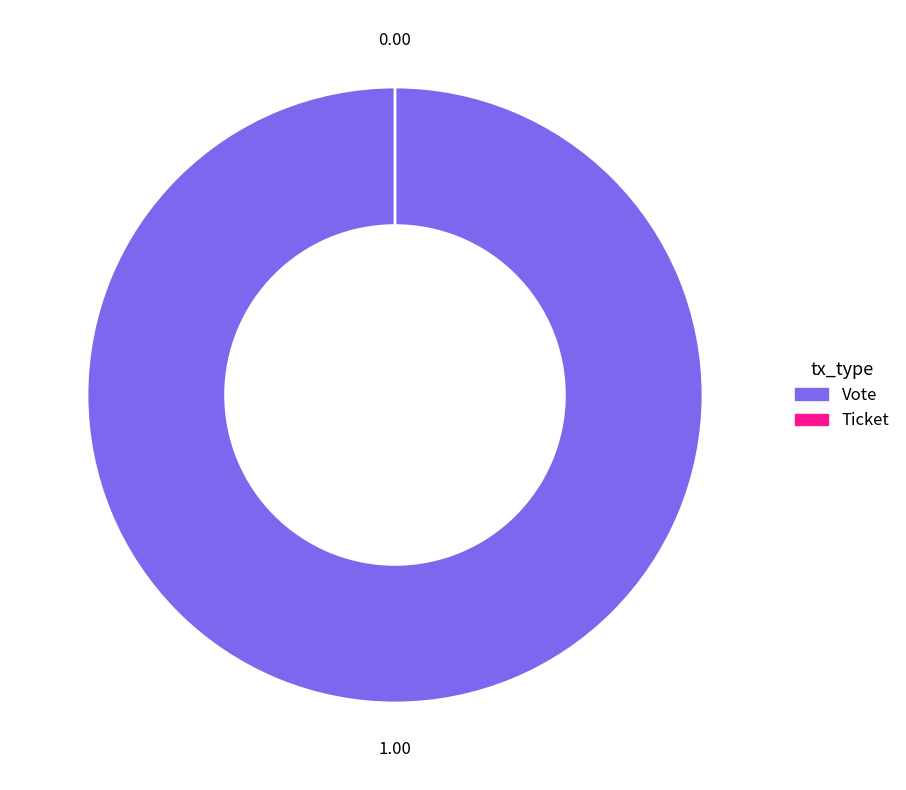

To the nearest percent, what is the difference between the Ticket and Vote slice percentages?

100%